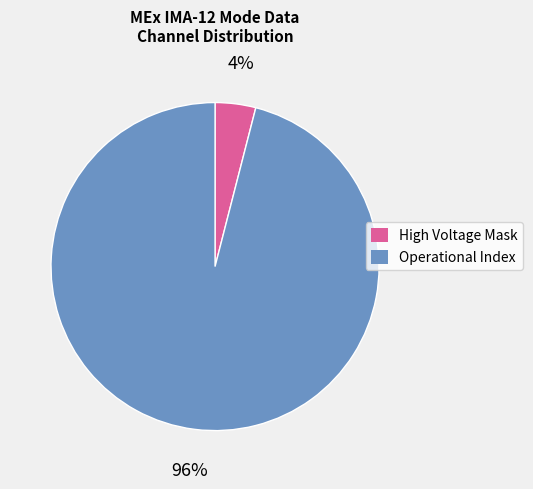

True or false: Operational Index accounts for 96% of the total.

True